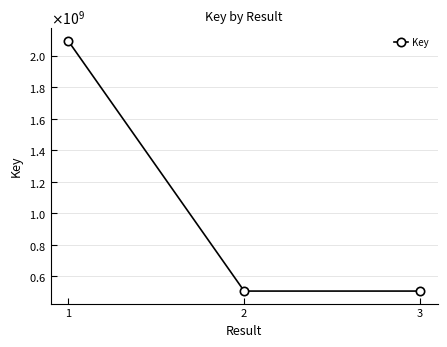

Is this an area chart (filled region under the line)?

No